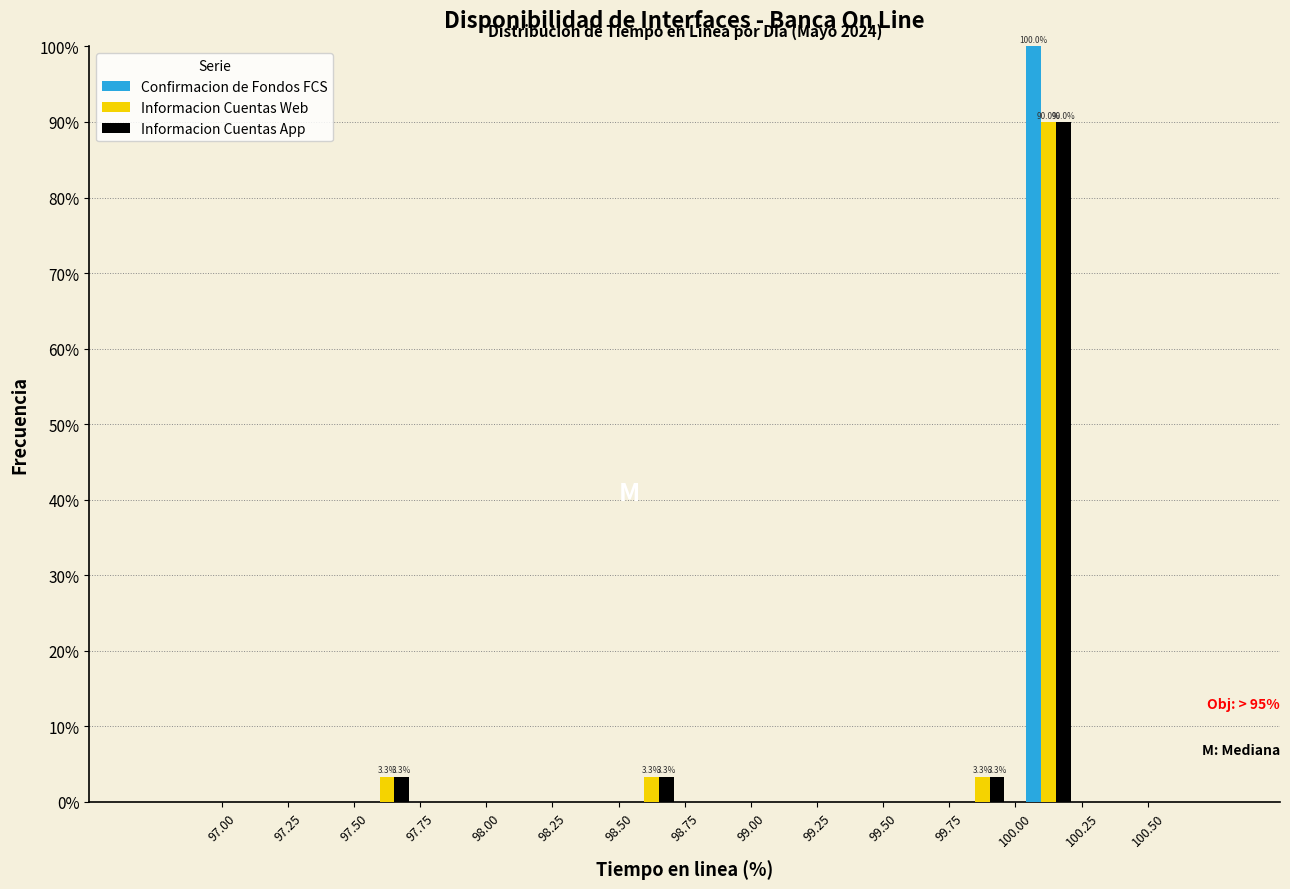

In the Informacion Cuentas Web series, which range on the x-axis has the tallest bar?

100.00 to 100.25